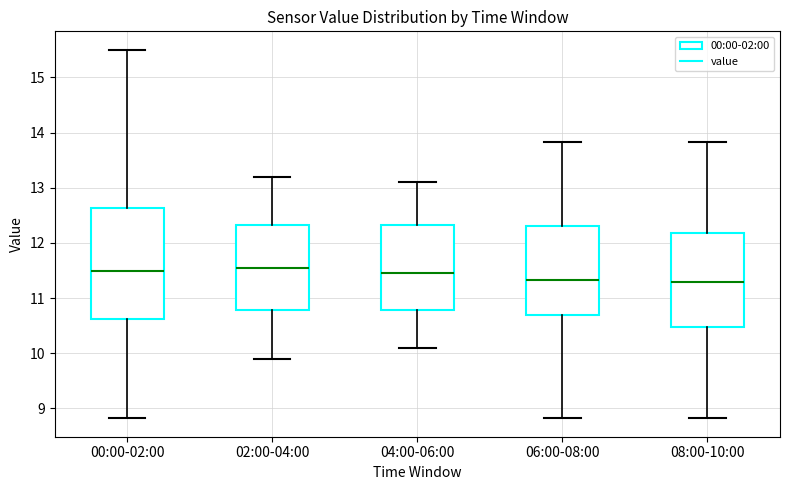

Where does the lower whisker of the box for 00:00-02:00 end on the y-axis? The values are not printed on the chart, so give them approximately, as read against the axis.

8.8